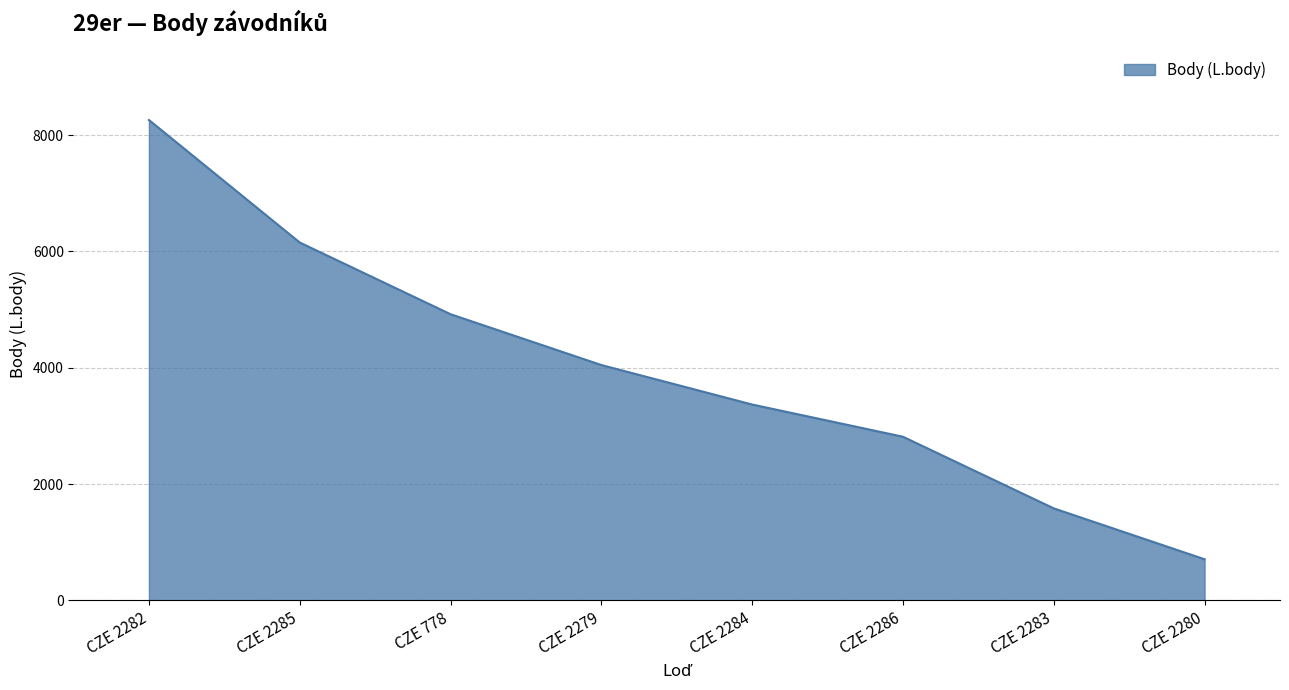

Reading right to left, transcribe all the data shown in this chart.

707	1582	2814	3368	4047	4921	6154	8261